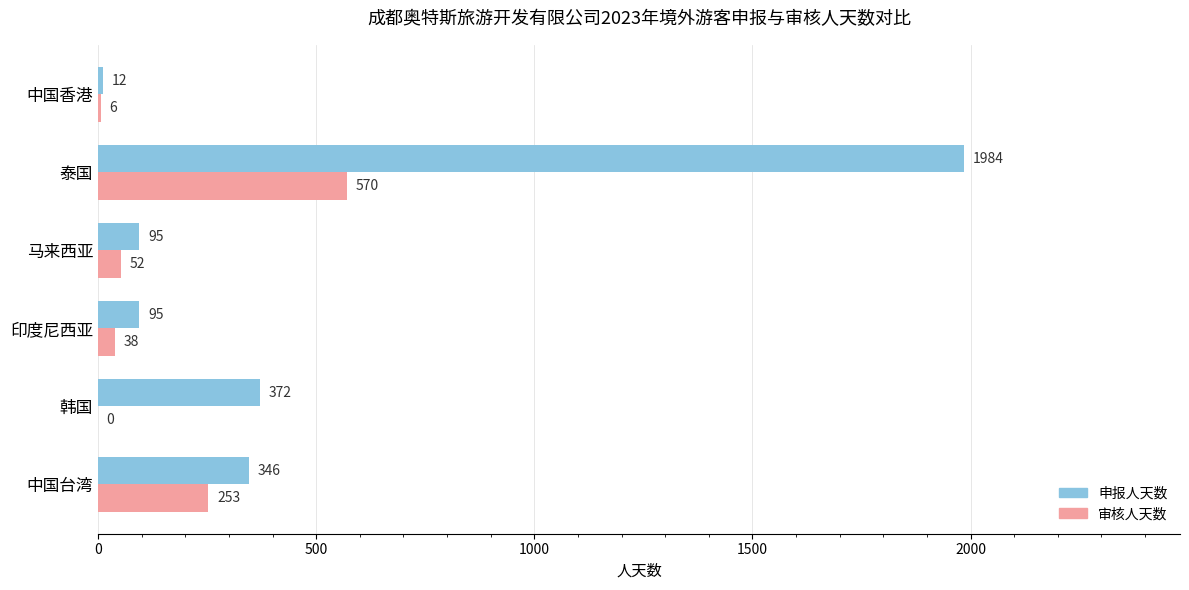

What is the total value across all series at 中国香港?

18